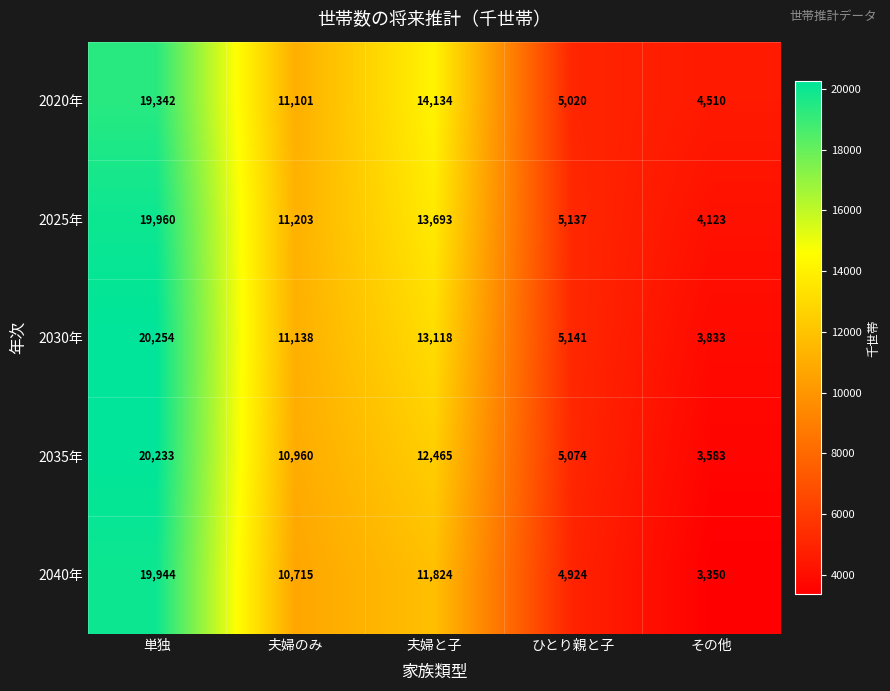

At how many categories does at least one series exceed 4177?

5